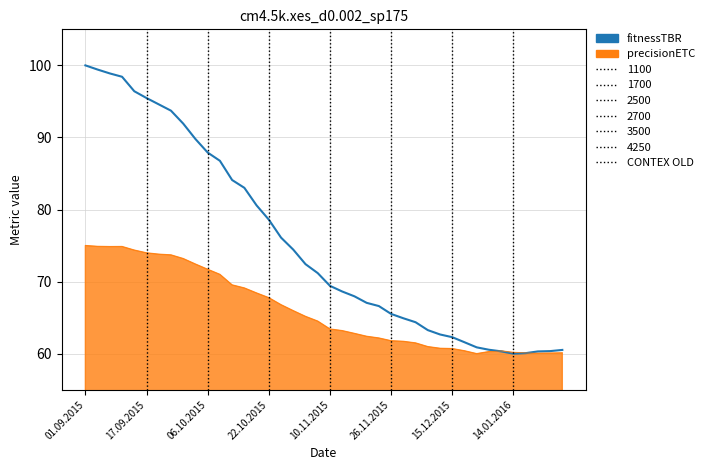

What is the maximum value for precisionETC?

75.0